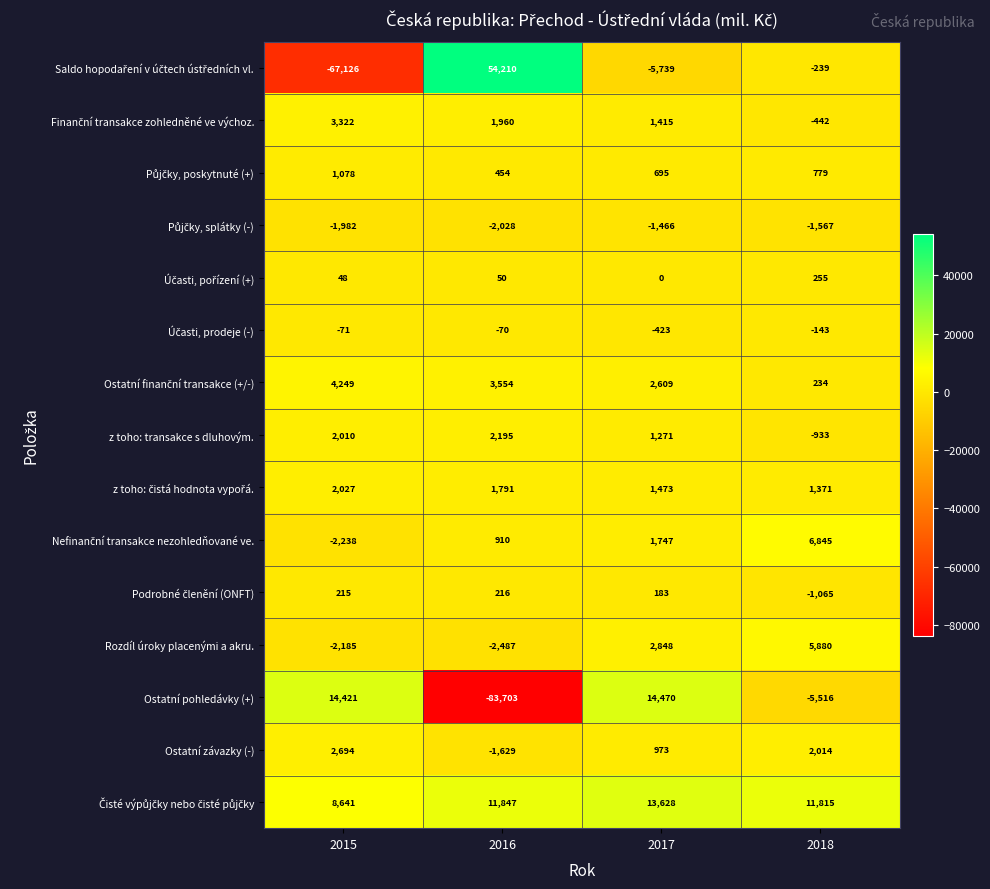

The value of z toho: transakce s dluhovým. at 2015 is 867. True or false?

False